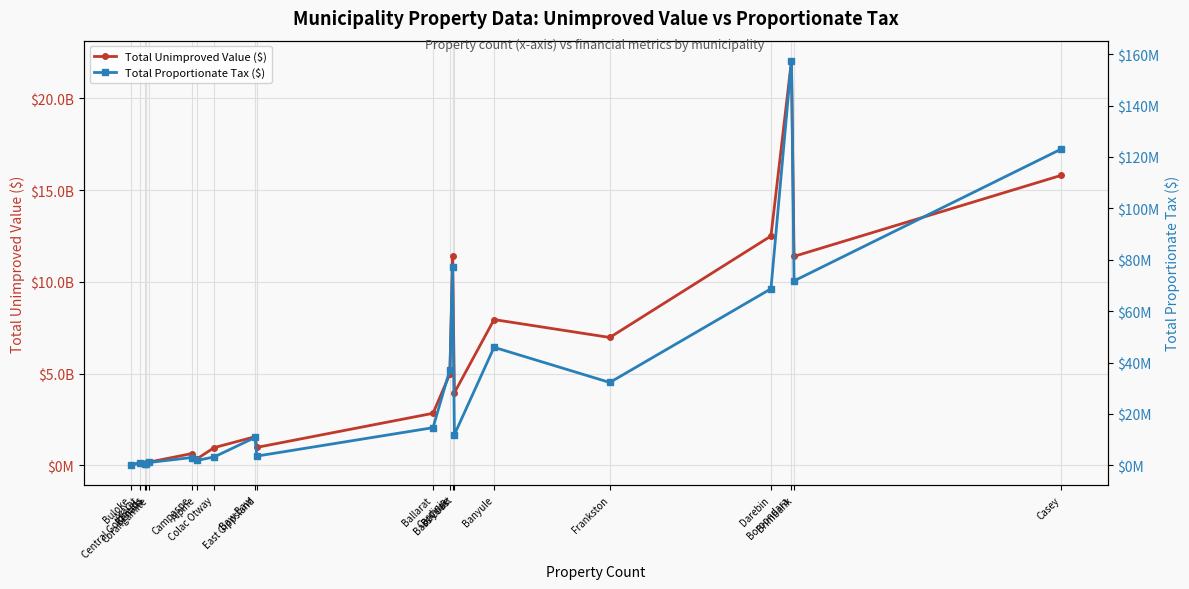

True or false: Total Unimproved Value ($) and Total Proportionate Tax ($) intersect in this chart.

False